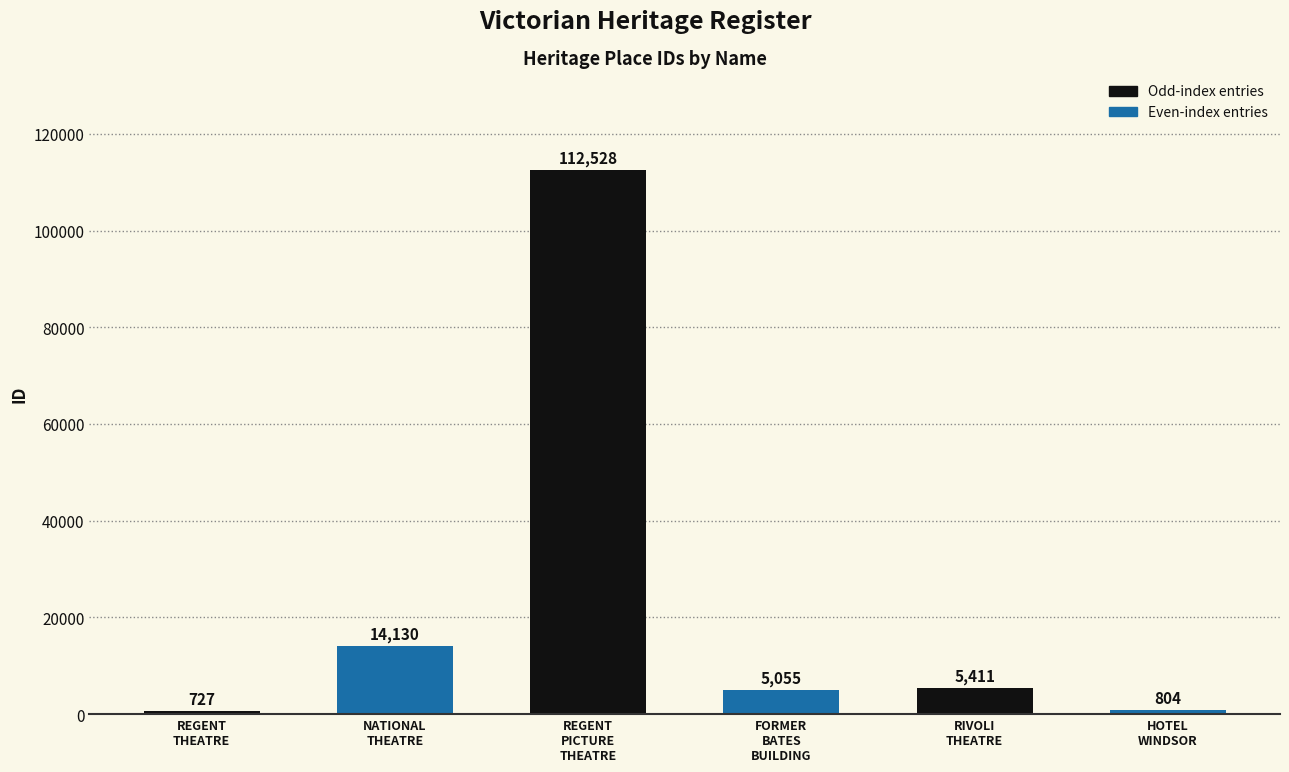

What position from the left is REGENT
THEATRE?

1